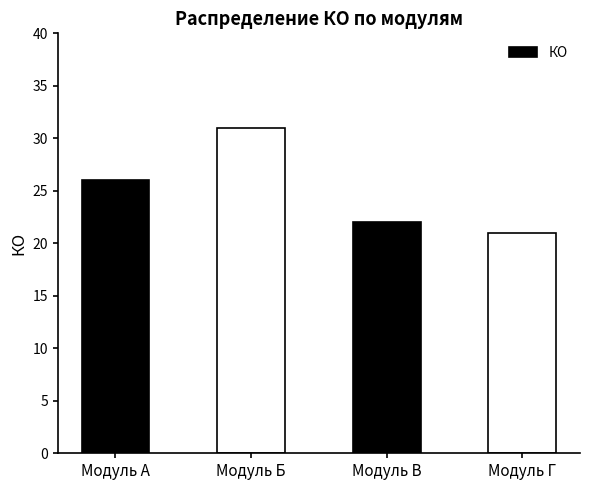

Is it true that the value at Модуль А is 16?

False